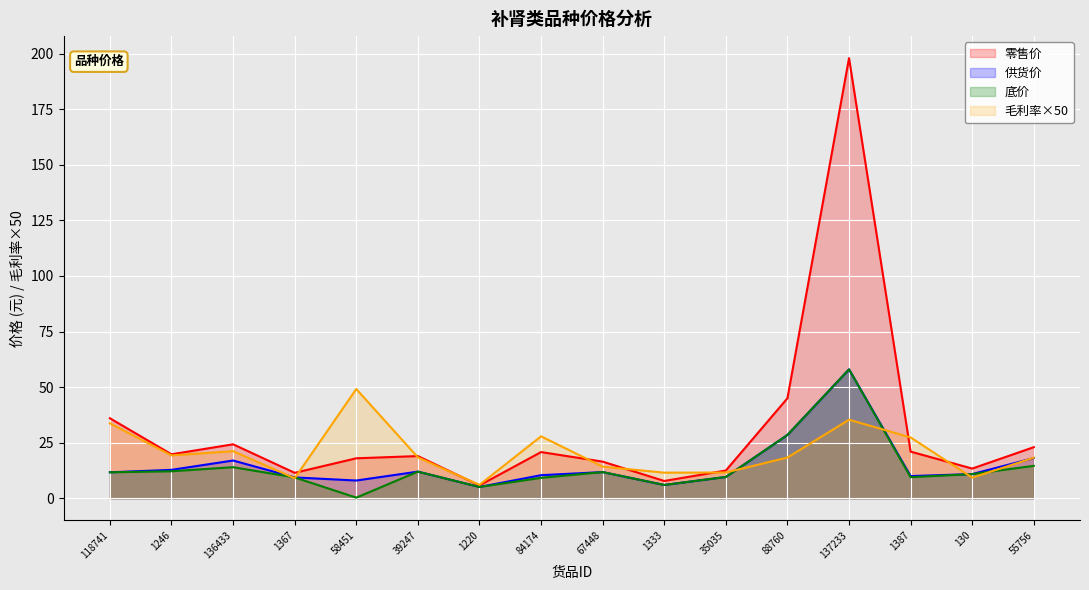

Reading right to left, list all the values displayed in this chart.

零售价: 23.0	13.4	21.0	198.0	45.0	12.5	7.8	16.5	20.8	5.8	19.0	18.0	11.5	24.3	19.8	36.0
供货价: 18.1	10.9	10.0	58.0	28.5	9.6	6.0	11.8	10.4	5.1	12.0	8.0	9.4	17.0	12.8	11.7
底价: 14.6	10.9	9.5	58.0	28.5	9.6	6.0	11.8	9.2	5.1	12.0	0.3	9.4	14.0	12.2	11.7
毛利率: 18.3	9.3	27.4	35.4	18.3	11.6	11.5	14.2	27.9	6.0	18.4	49.2	9.0	21.2	19.3	33.8